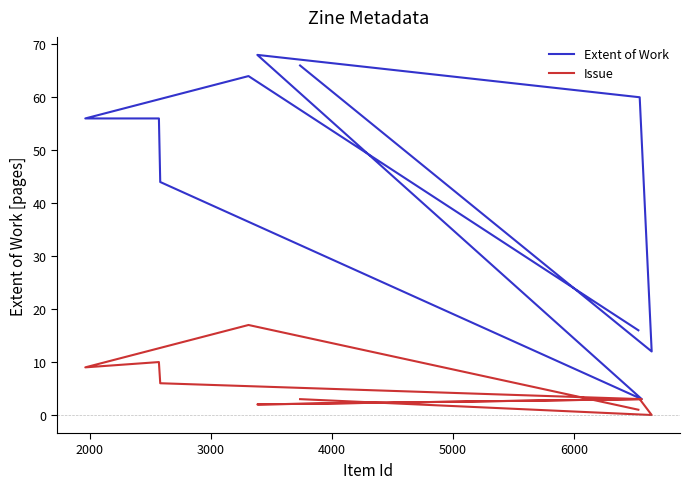

What is the average value of the Issue series?

5